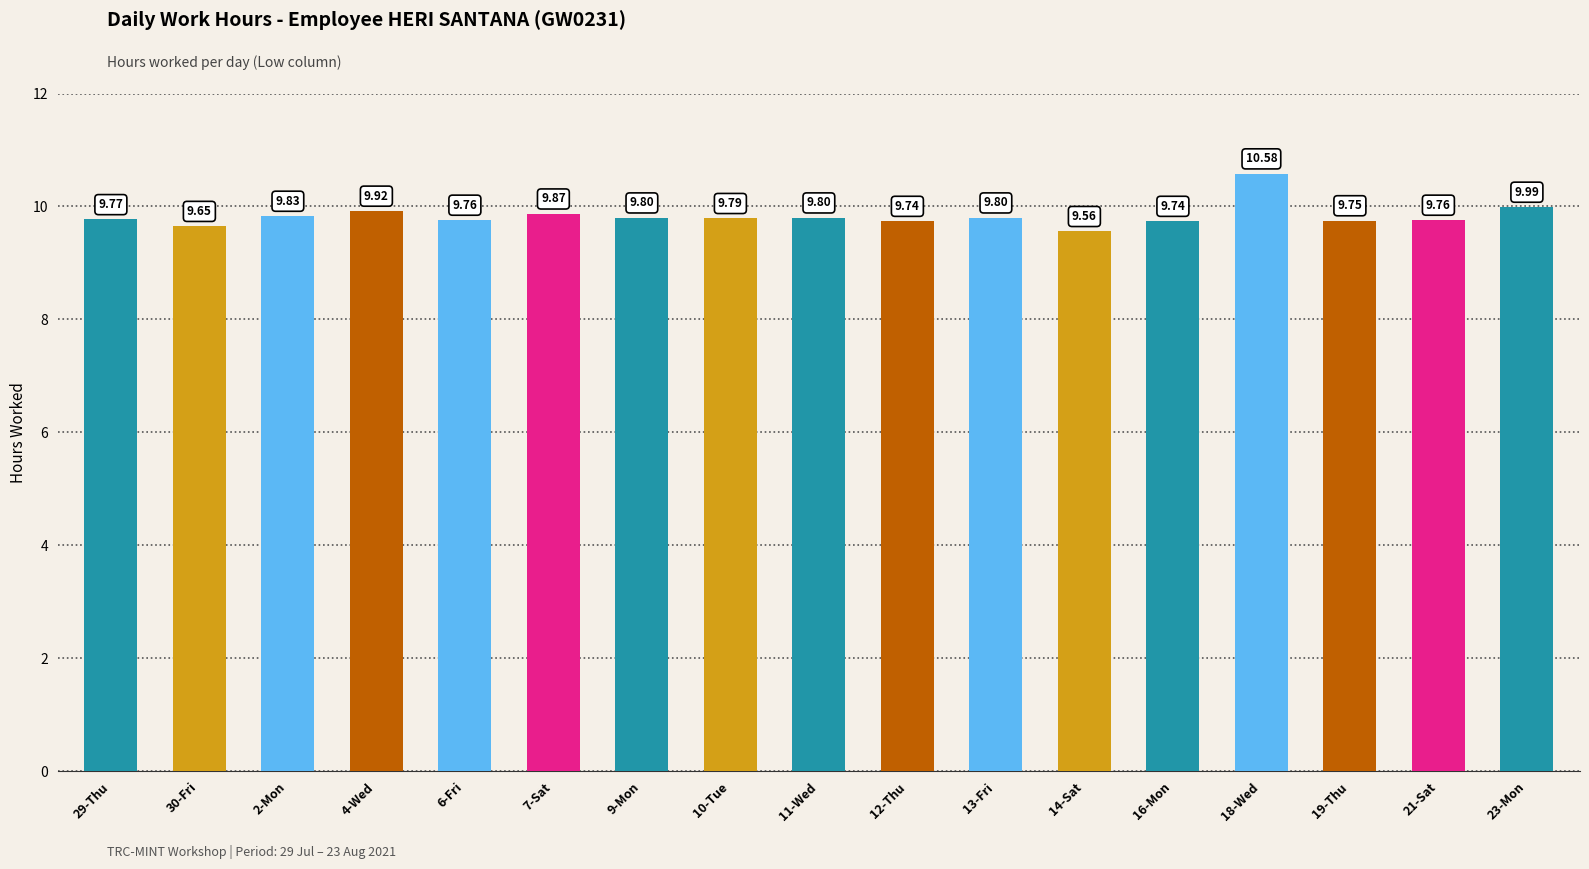

Are the bars grouped side by side (vs. stacked)?

No